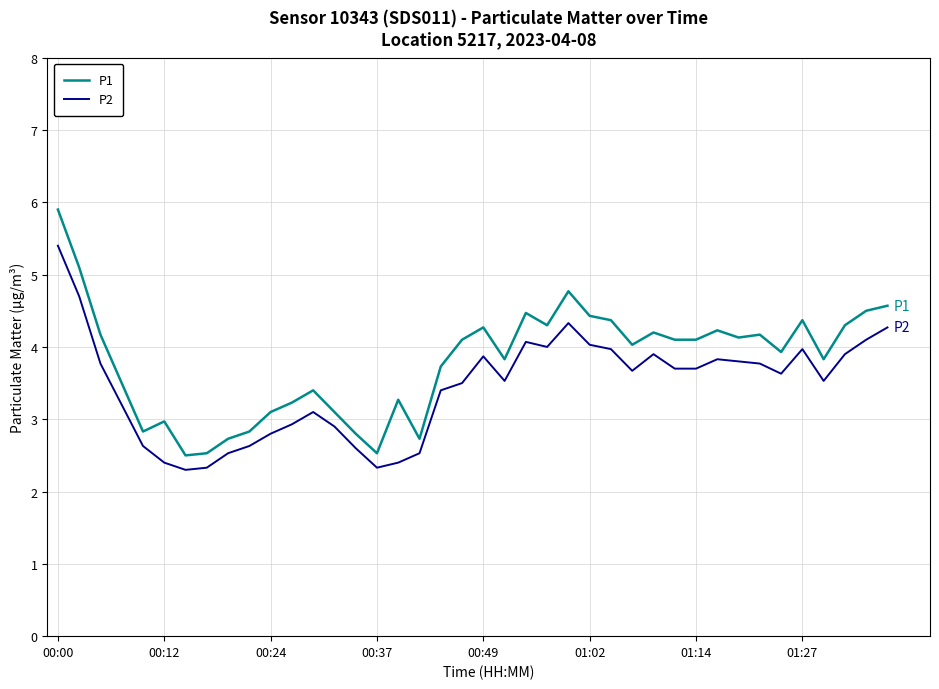

Rank the series by their maximum value, from highest to lowest.

P1, P2